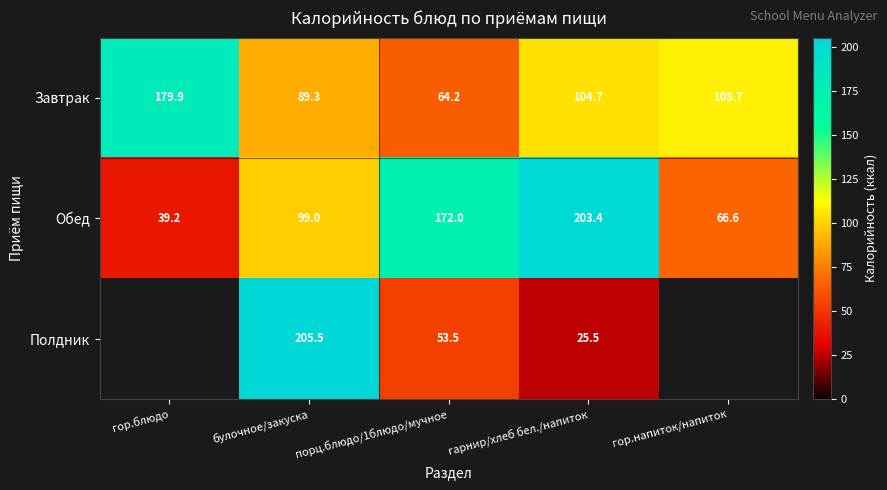

At which label is Завтрак closest to 122?

гор.напиток/напиток